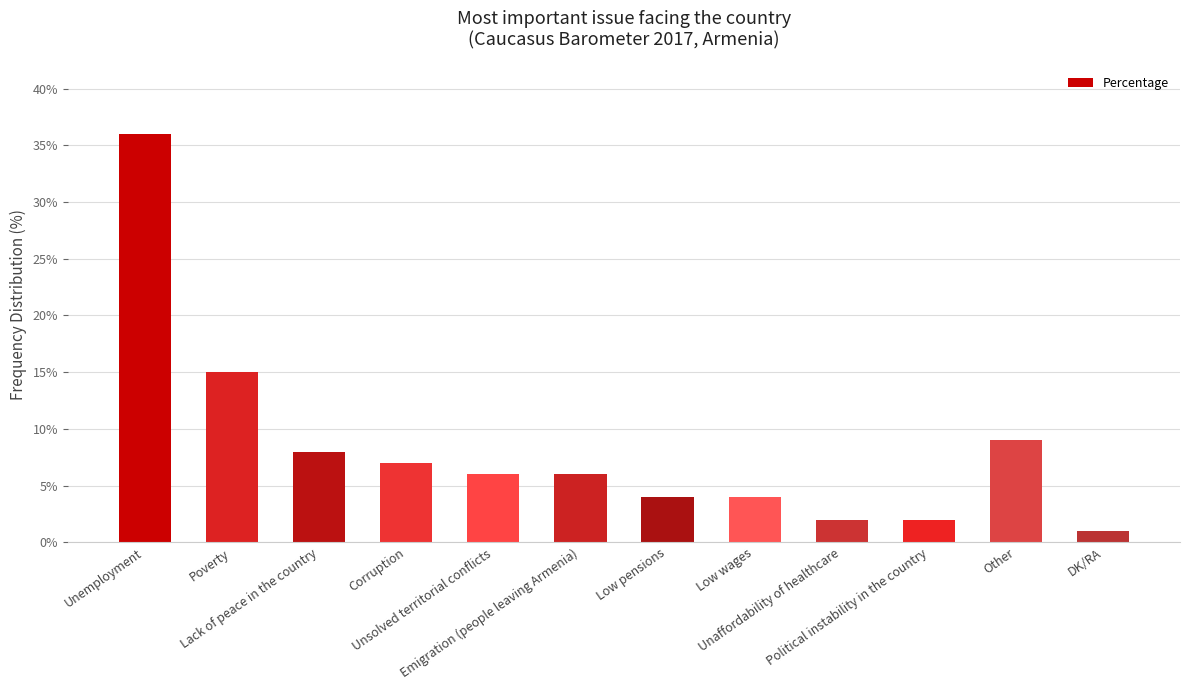

Reading left to right, what are all the values shown in this chart?

Unemployment=36	Poverty=15	Lack of peace in the country=8	Corruption=7	Unsolved territorial conflicts=6	Emigration (people leaving Armenia)=6	Low pensions=4	Low wages=4	Unaffordability of healthcare=2	Political instability in the country=2	Other=9	DK/RA=1